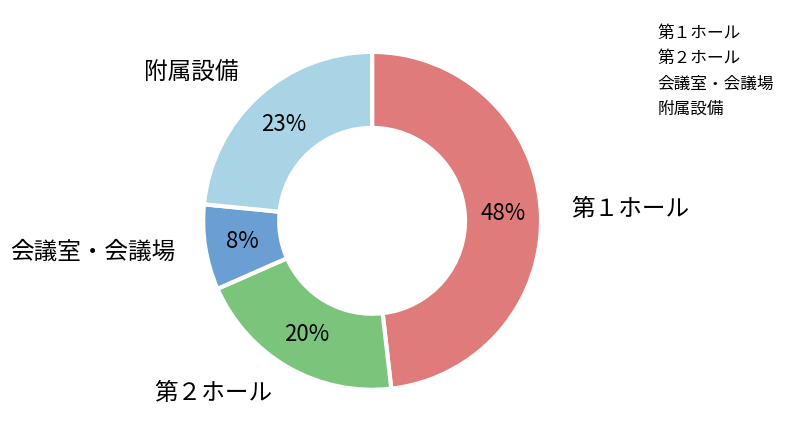

The 附属設備 slice represents 23% of the pie. True or false?

True